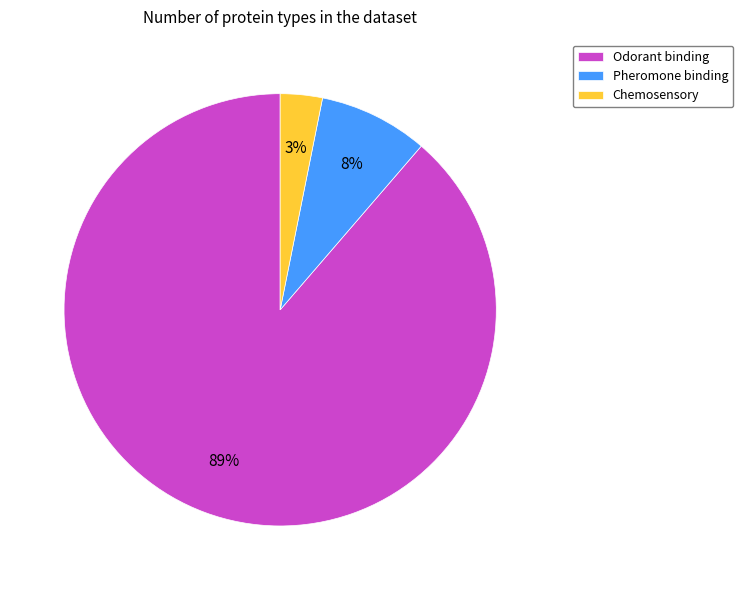

How many slices are in this pie chart?

3